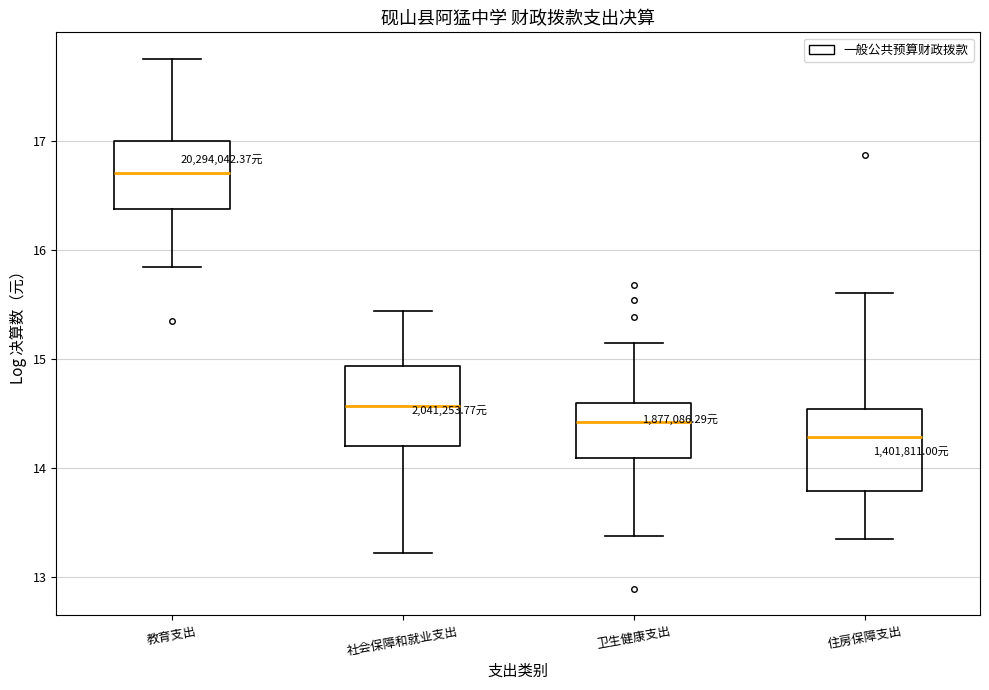

Which box has the lowest median line?

住房保障支出